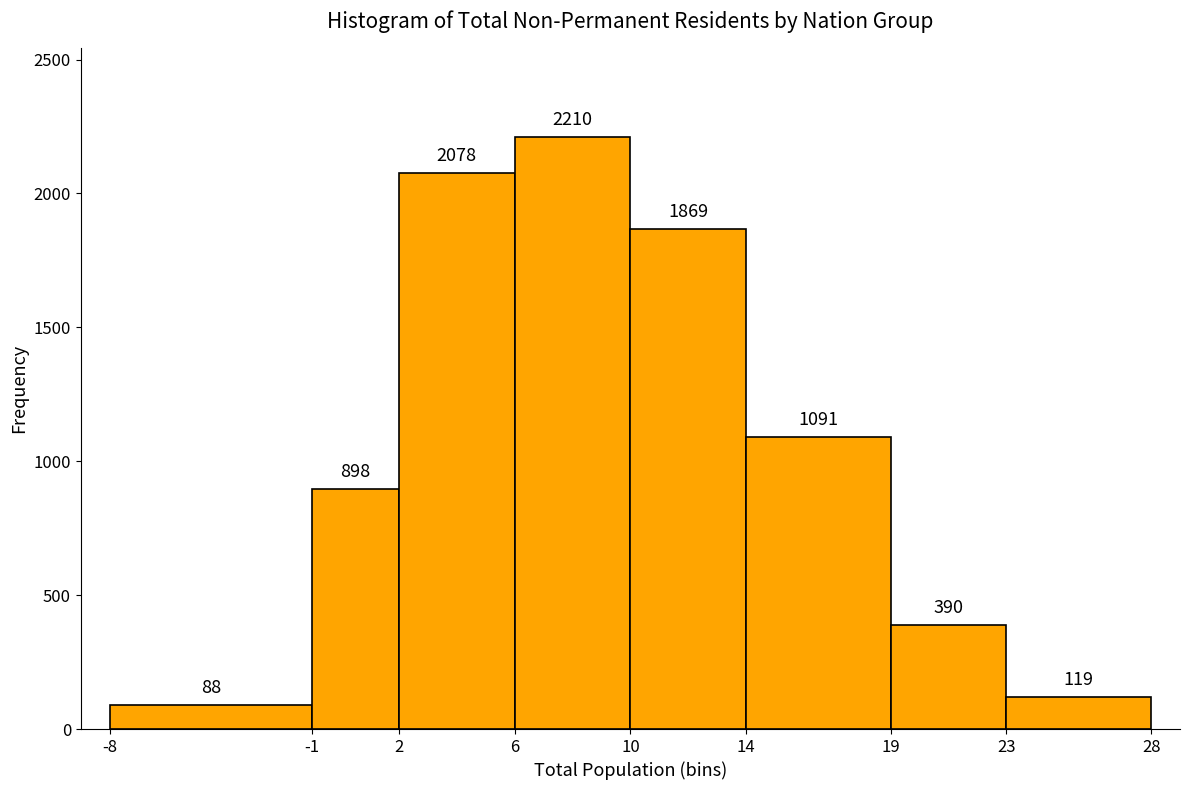

Reading left to right, transcribe this chart: for each bar, give the range it covers on the x-axis and its height.

-8 to -1: 88
-1 to 2: 898
2 to 6: 2078
6 to 10: 2210
10 to 14: 1869
14 to 19: 1091
19 to 23: 390
23 to 28: 119